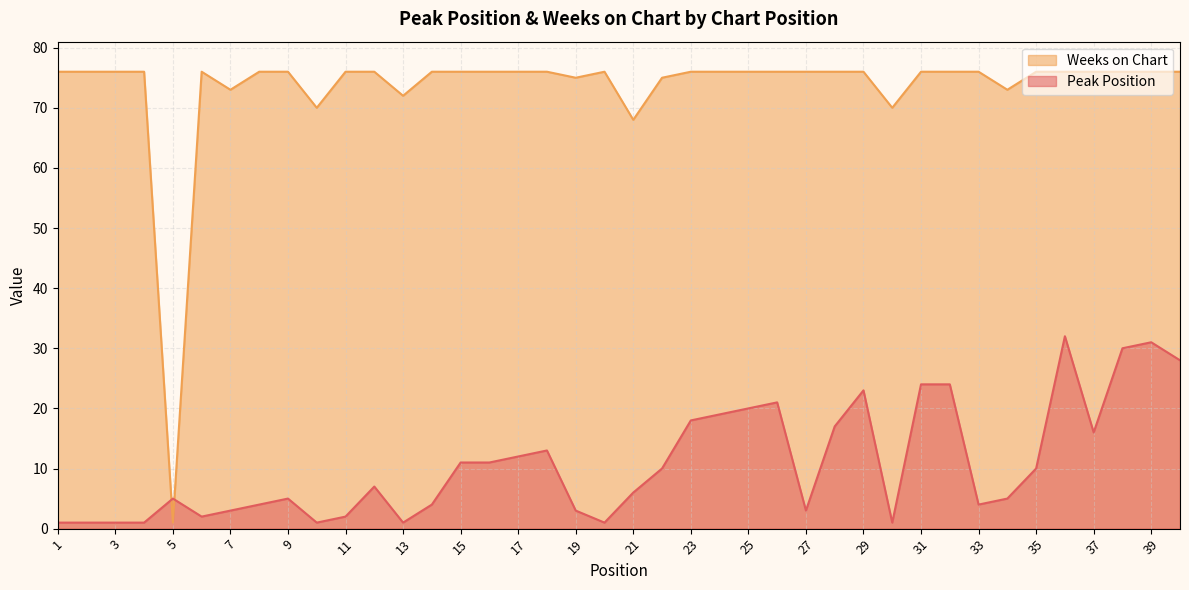

Reading left to right, transcribe all the data shown in this chart.

Peak Position: 1=1	2=1	3=1	4=1	5=5	6=2	7=3	8=4	9=5	10=1	11=2	12=7	13=1	14=4	15=11	16=11	17=12	18=13	19=3	20=1	21=6	22=10	23=18	24=19	25=20	26=21	27=3	28=17	29=23	30=1	31=24	32=24	33=4	34=5	35=10	36=32	37=16	38=30	39=31	40=28
Weeks on Chart: 1=76	2=76	3=76	4=76	5=1	6=76	7=73	8=76	9=76	10=70	11=76	12=76	13=72	14=76	15=76	16=76	17=76	18=76	19=75	20=76	21=68	22=75	23=76	24=76	25=76	26=76	27=76	28=76	29=76	30=70	31=76	32=76	33=76	34=73	35=76	36=76	37=76	38=76	39=76	40=76